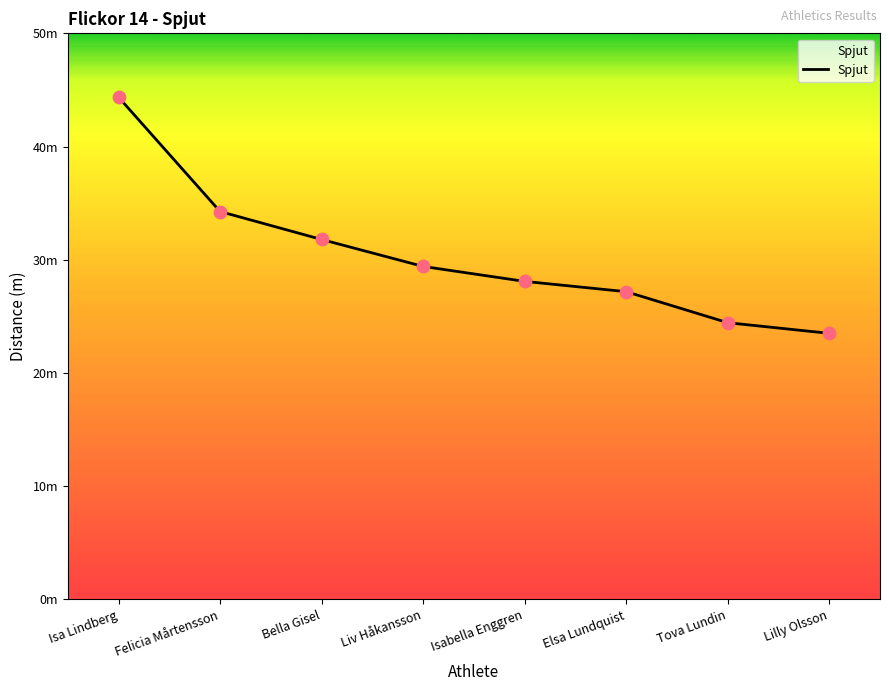

Between Bella Gisel and Liv Håkansson, which is larger?

Bella Gisel